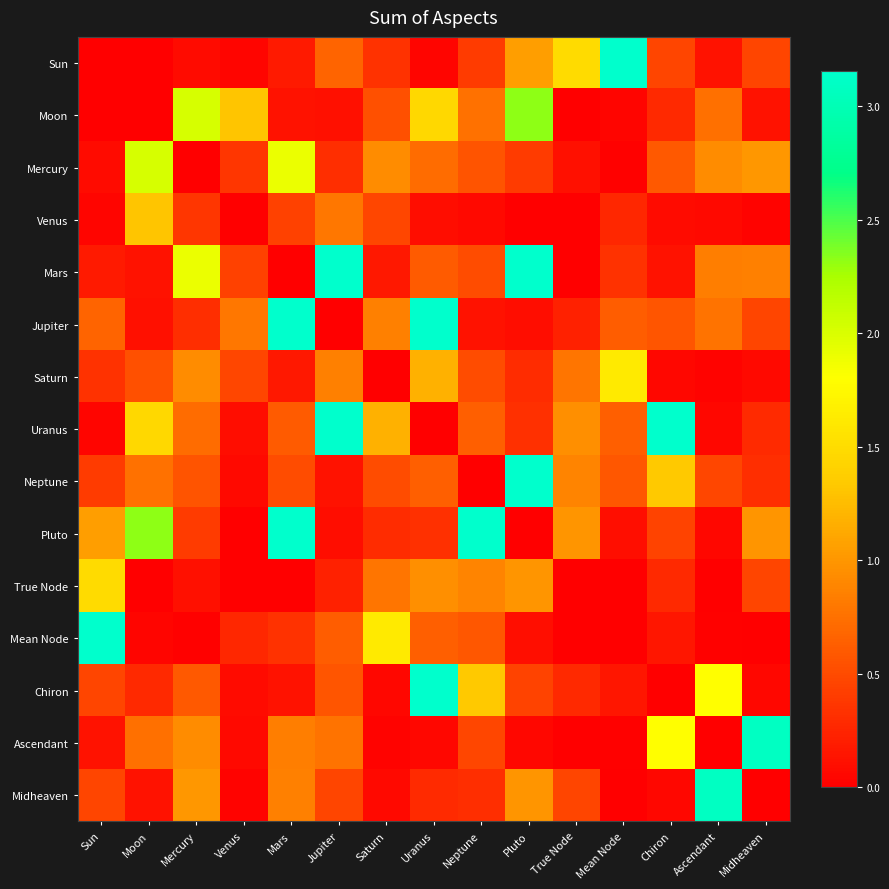

How many data points does each series have?

15